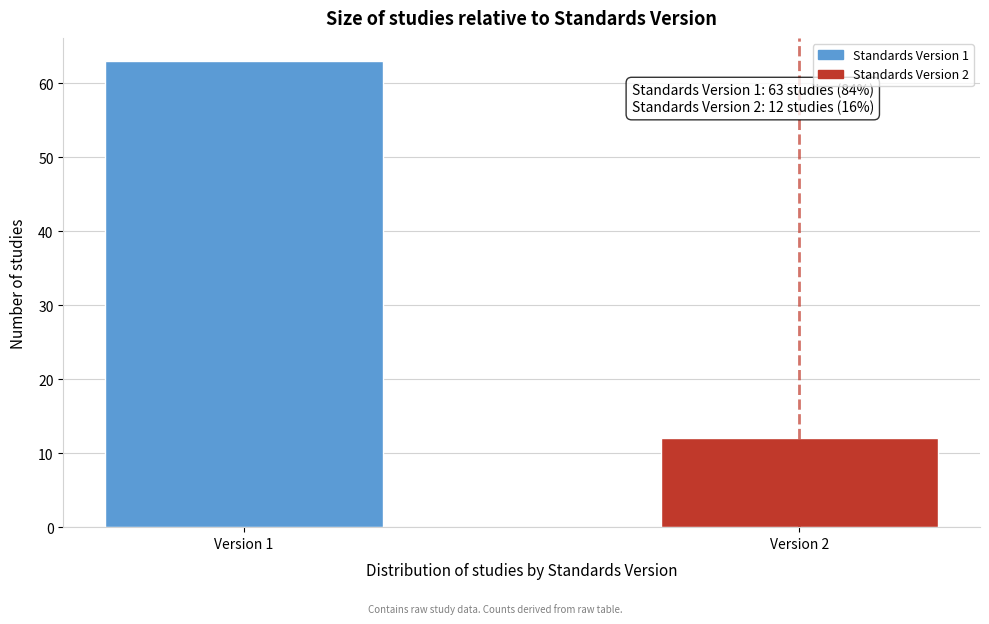

Reading left to right, list all the values displayed in this chart.

63	12